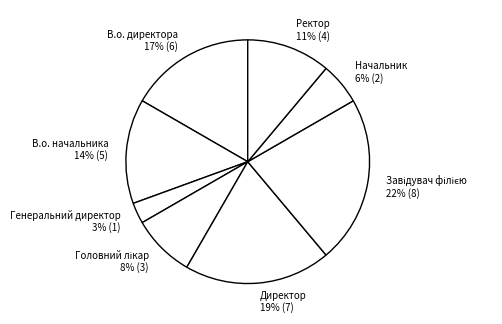

How many slices are in this pie chart?

8